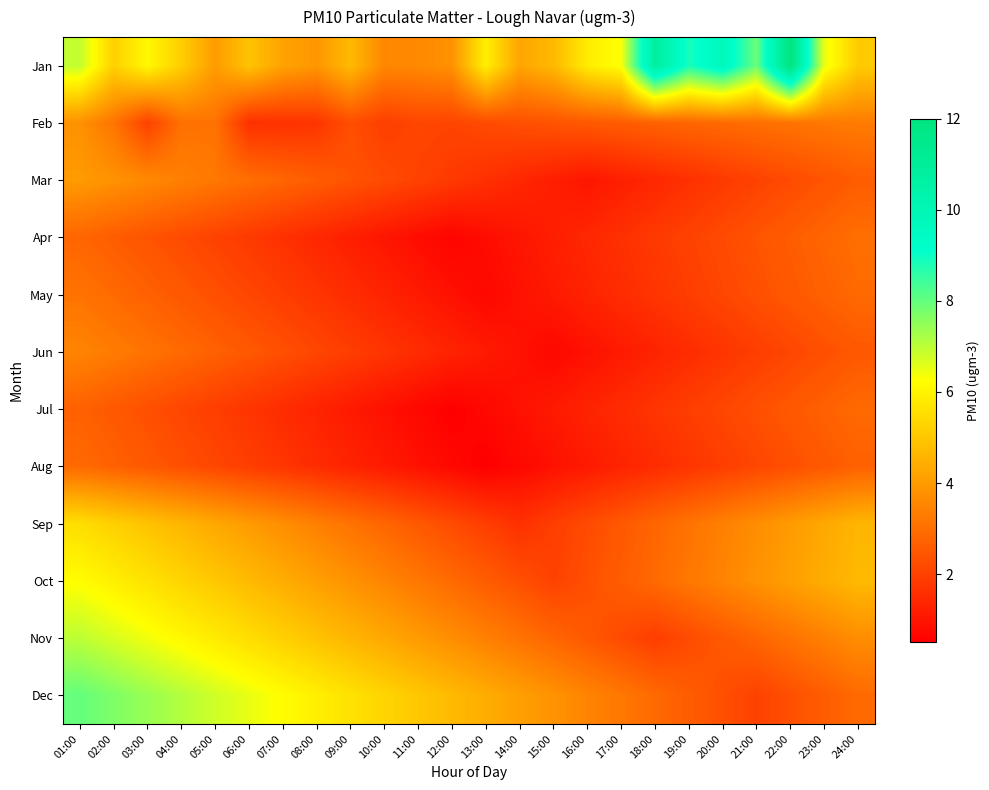

What is the greatest value displayed?

12.0